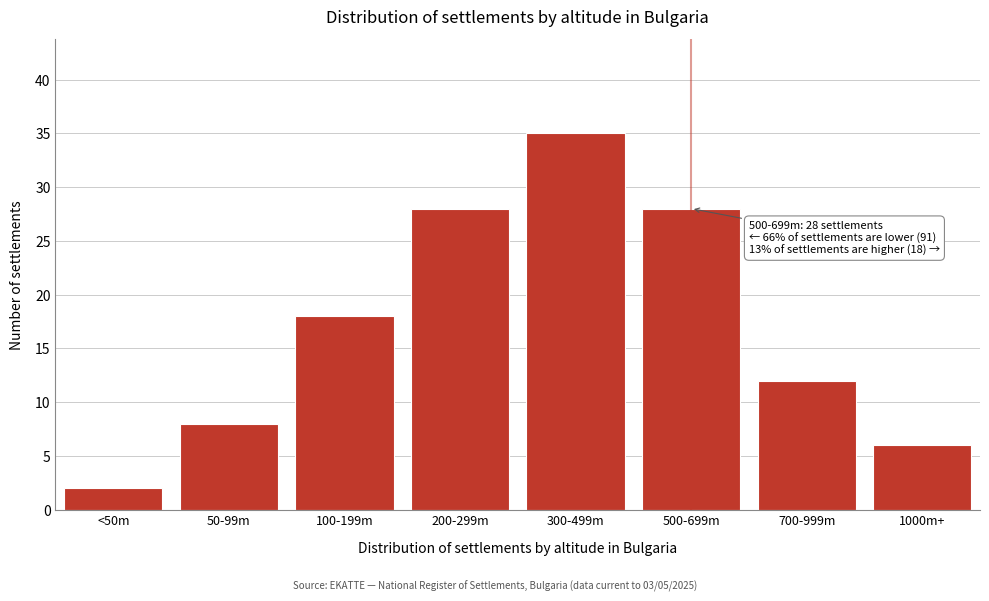

Reading left to right, what are all the values shown in this chart?

<50m=2	50-99m=8	100-199m=18	200-299m=28	300-499m=35	500-699m=28	700-999m=12	1000m+=6